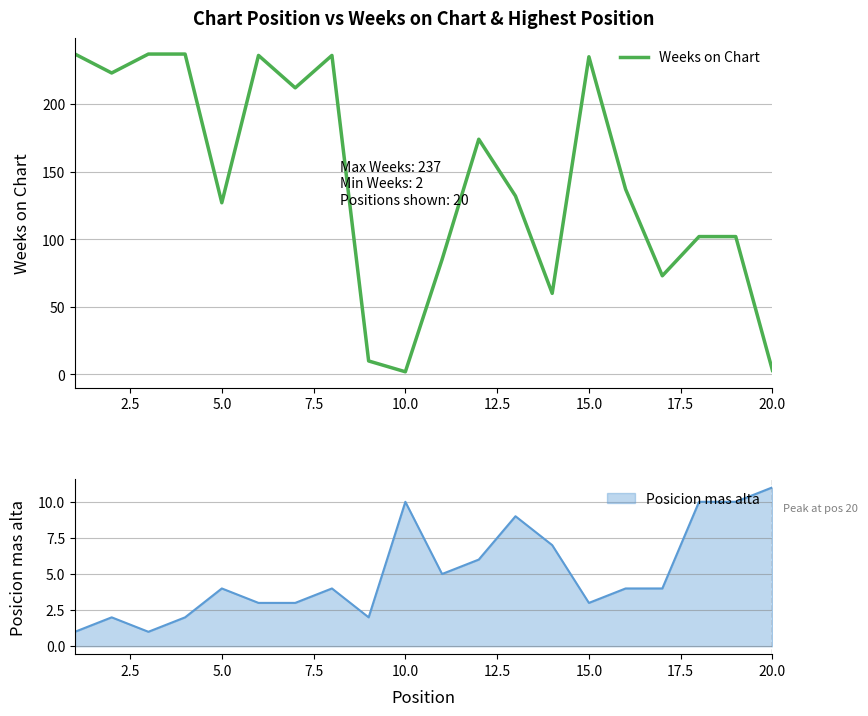

Reading right to left, list all the values displayed in this chart.

3	102	102	73	137	235	60	132	174	85	2	10	236	212	236	127	237	237	223	237